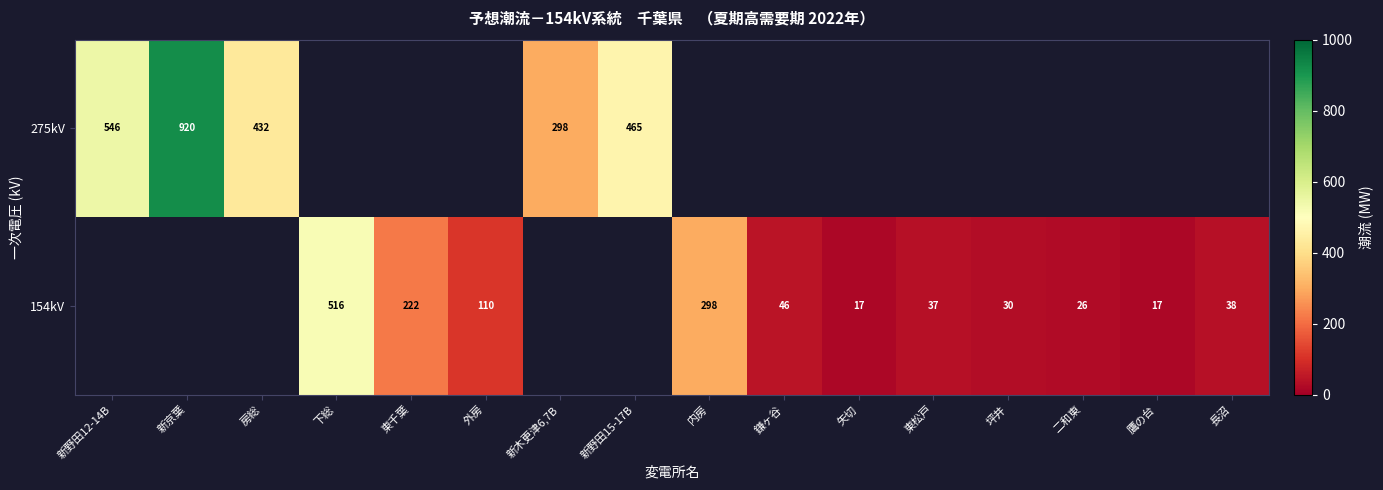

What is the maximum value shown in the chart?

920.0